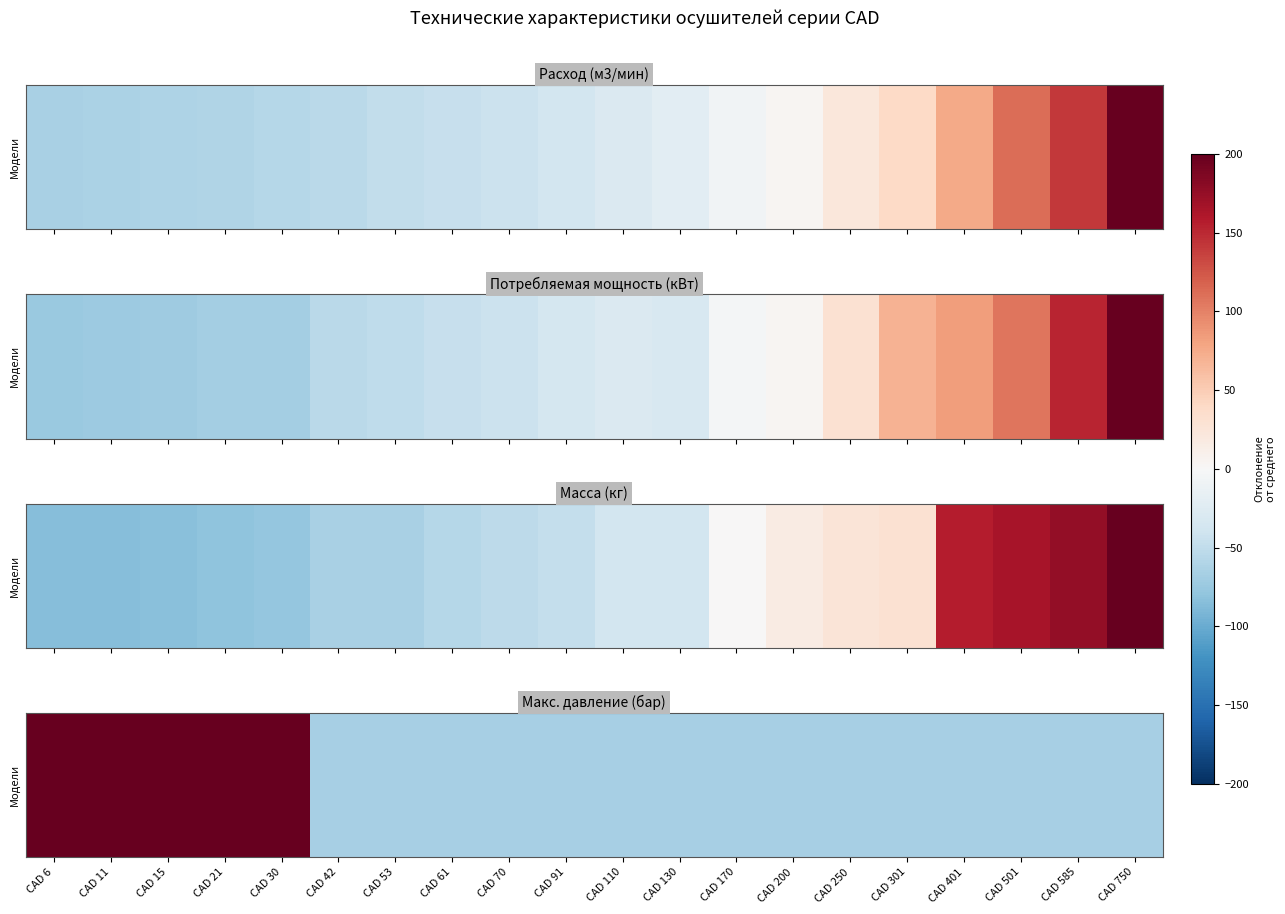

What is the difference between the second highest and minimum values?

3.0